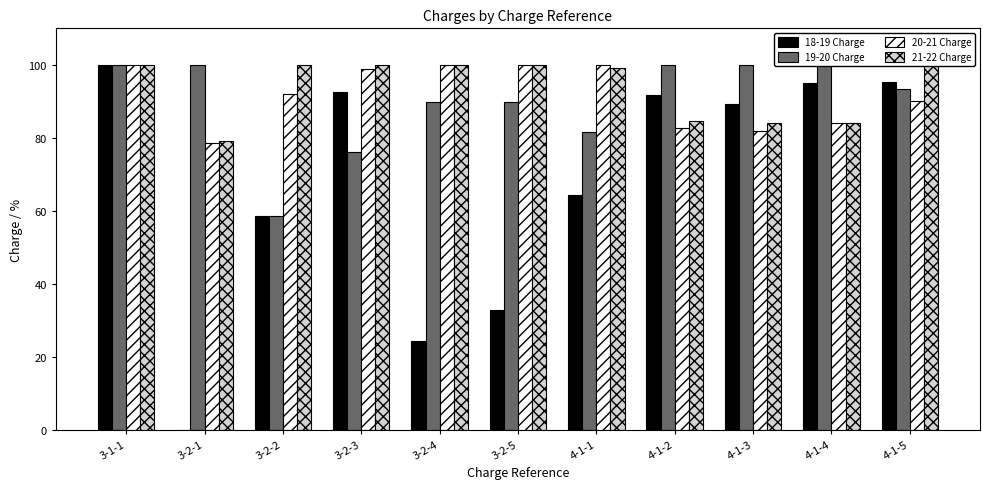

What is the label of the 1st bar from the left?

3-1-1